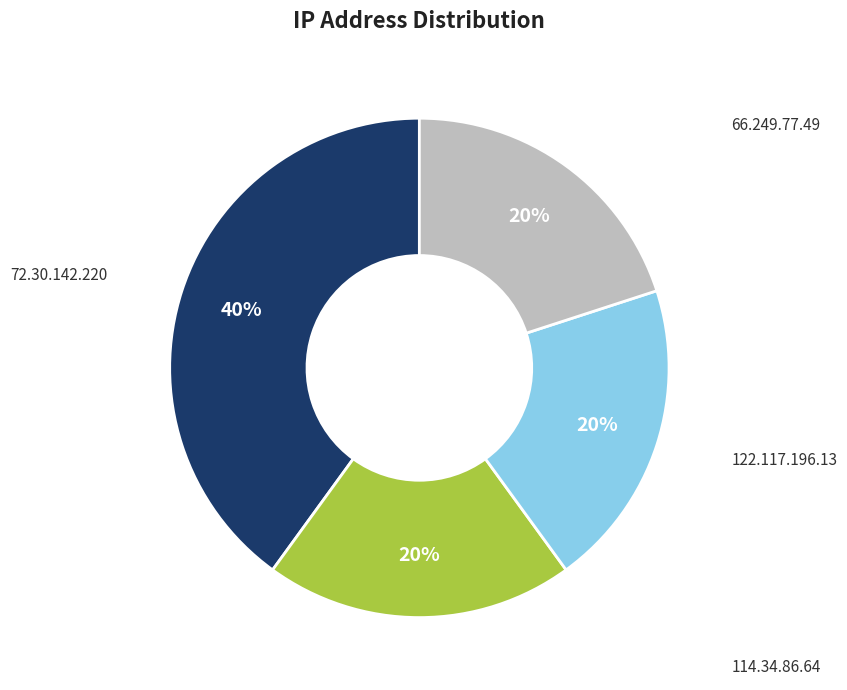

The 114.34.86.64 slice represents 20% of the pie. True or false?

True